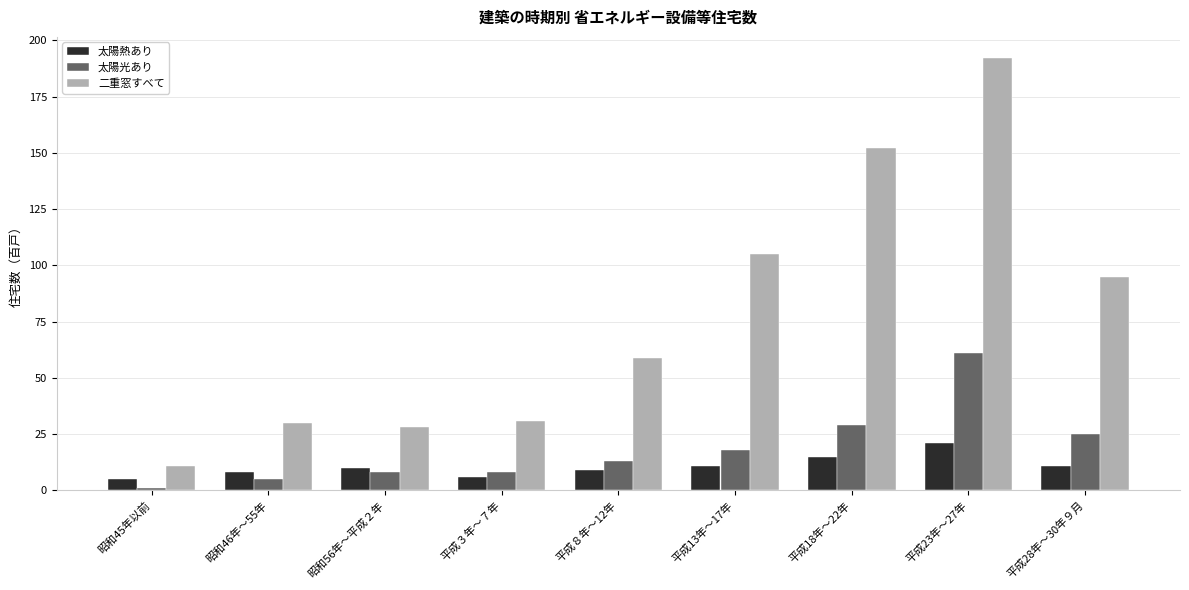

Are the bars grouped side by side (vs. stacked)?

Yes